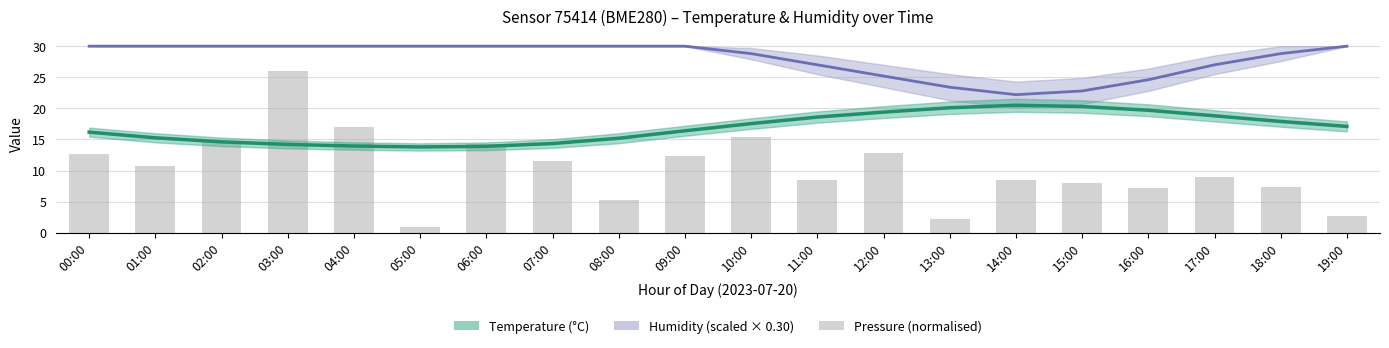

True or false: Humidity (scaled) has a value of 42.5 at 12:00.

False